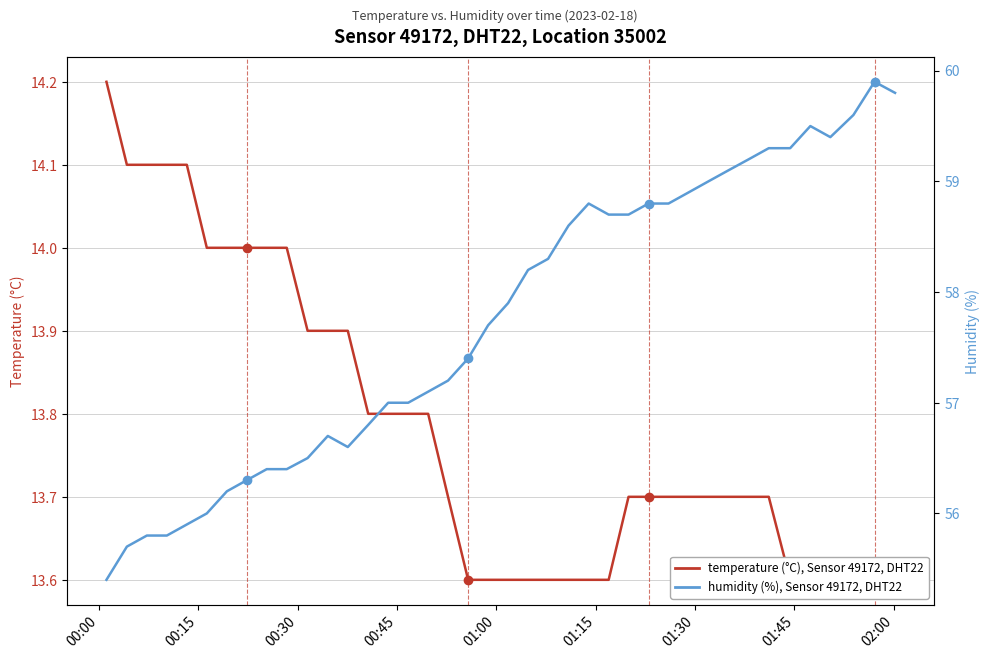

Is it true that temperature (°C), Sensor 49172, DHT22 equals 6.7 at 37?

False